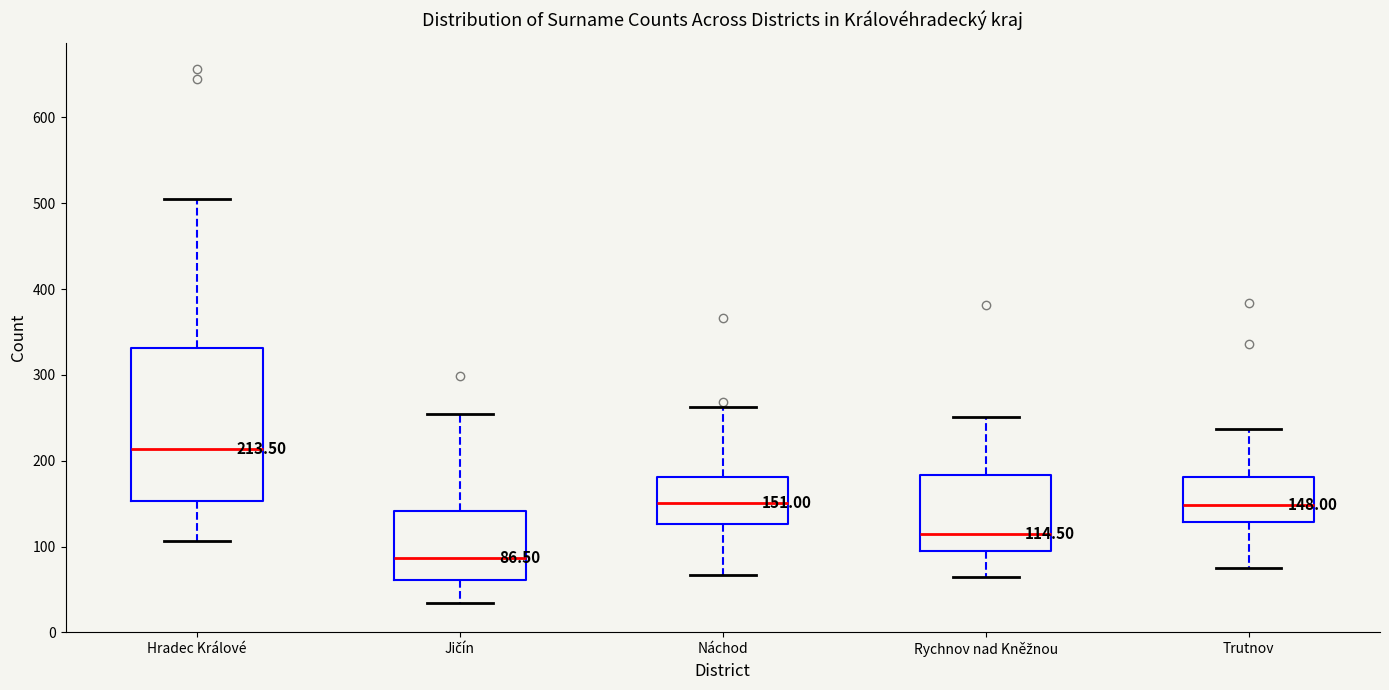

Comparing the boxes themselves (not the whiskers), which one is the tallest?

Hradec Králové